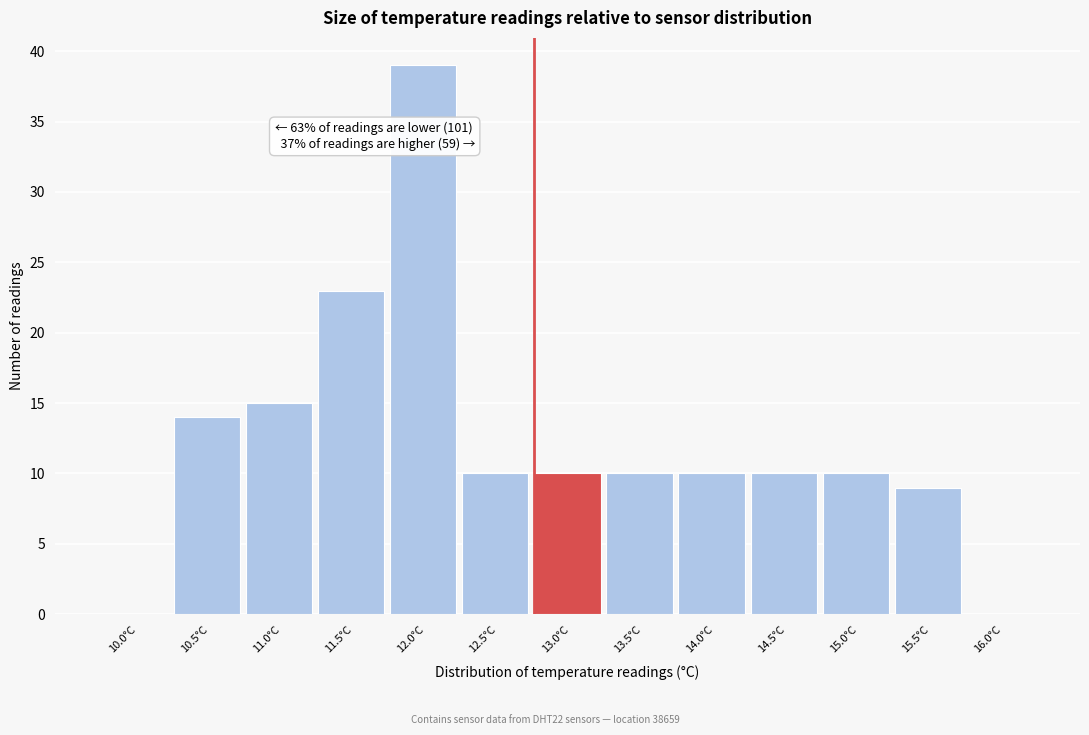

Reading left to right, what are all the values shown in this chart?

10.0°C=0	10.5°C=14	11.0°C=15	11.5°C=23	12.0°C=39	12.5°C=10	13.0°C=10	13.5°C=10	14.0°C=10	14.5°C=10	15.0°C=10	15.5°C=9	16.0°C=0